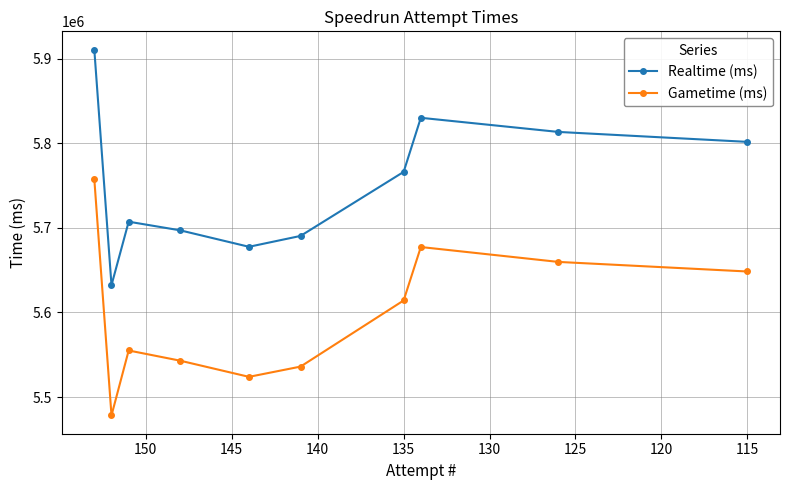

Which series has the largest range (max minus min)?

Gametime (ms)